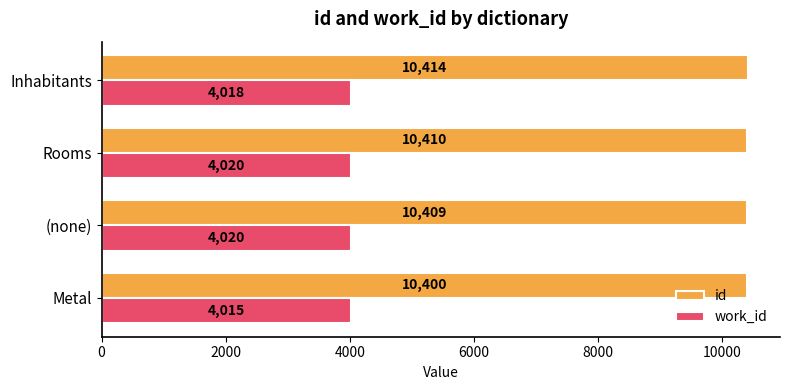

Which series has the largest range (max minus min)?

id